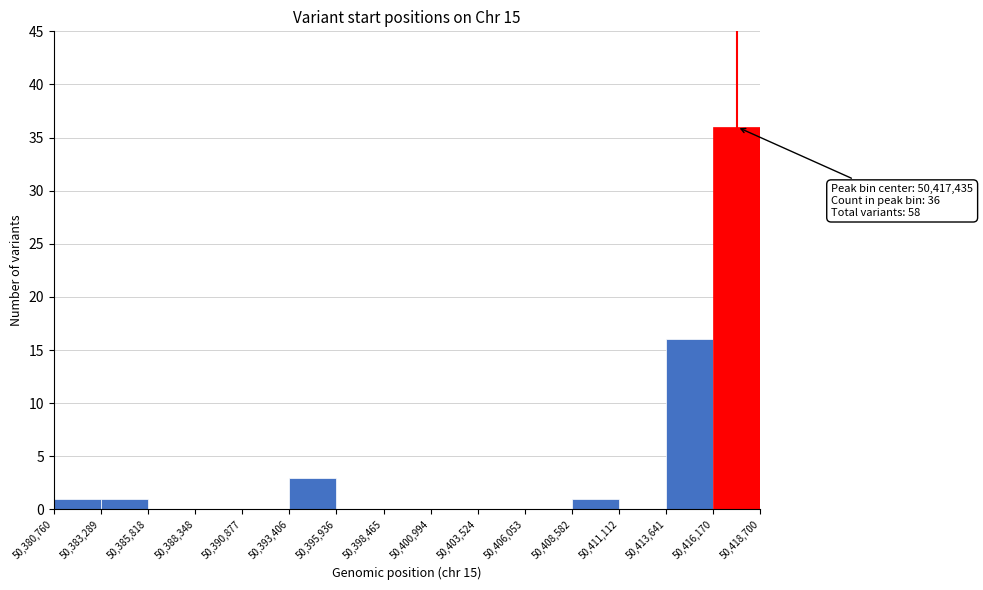

Which range on the x-axis has the tallest bar?

50,416,170 to 50,418,700